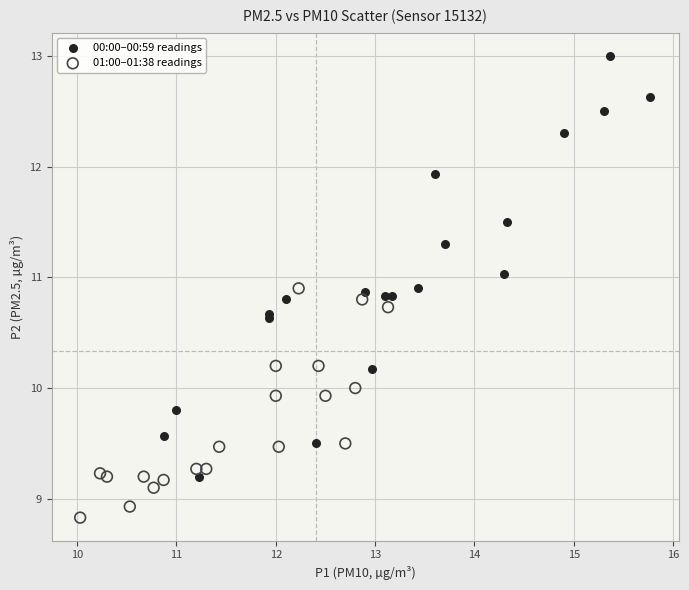

Which series has the largest Y range (max minus min)?

00:00–00:59 readings